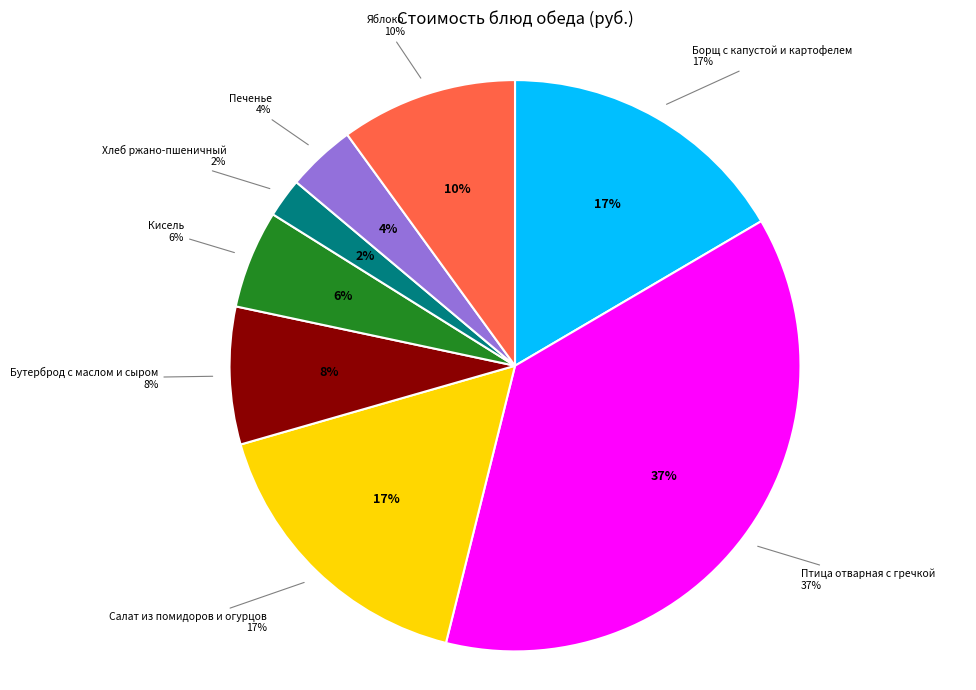

Does Бутерброд с маслом и сыром represent more than half of the total?

No